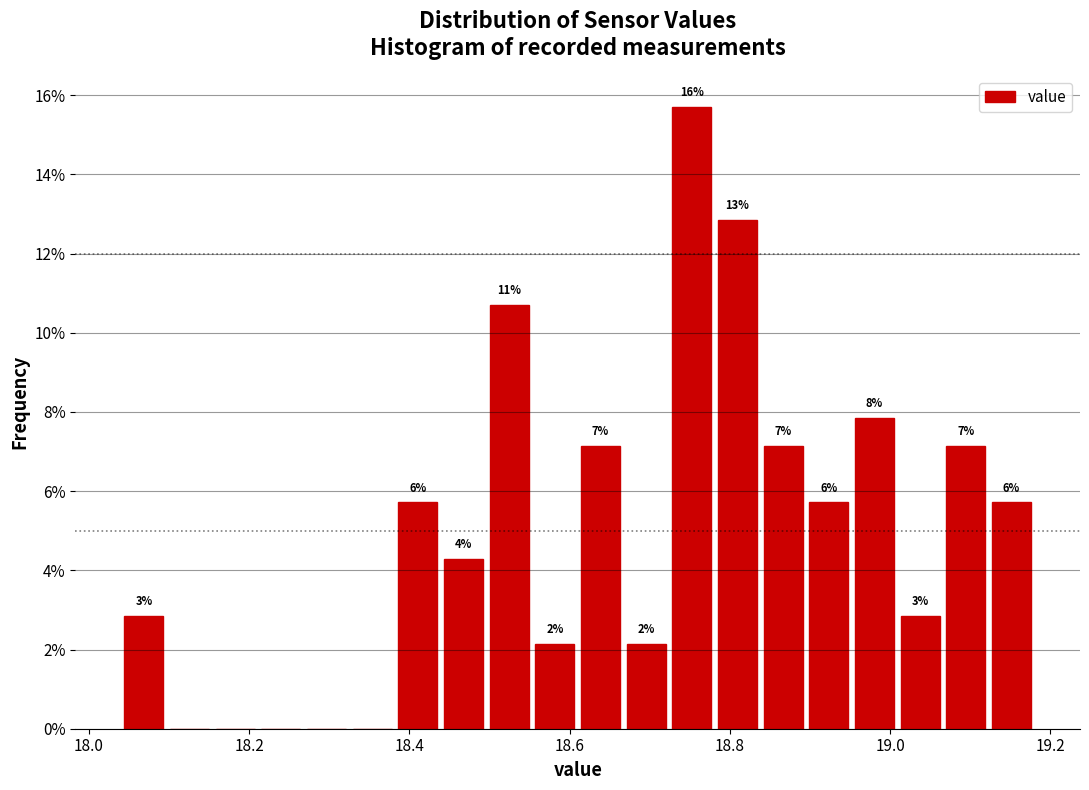

Read against the x-axis, roughly where is the centre of the tallest bar?

18.76